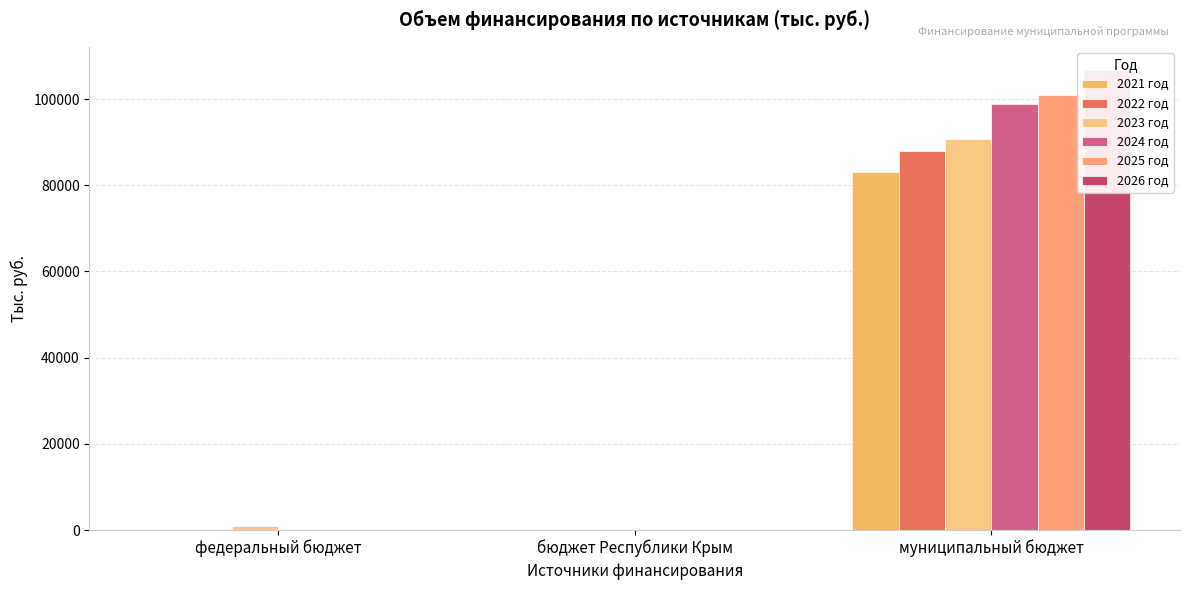

Which series has the largest total across all categories?

2026 год